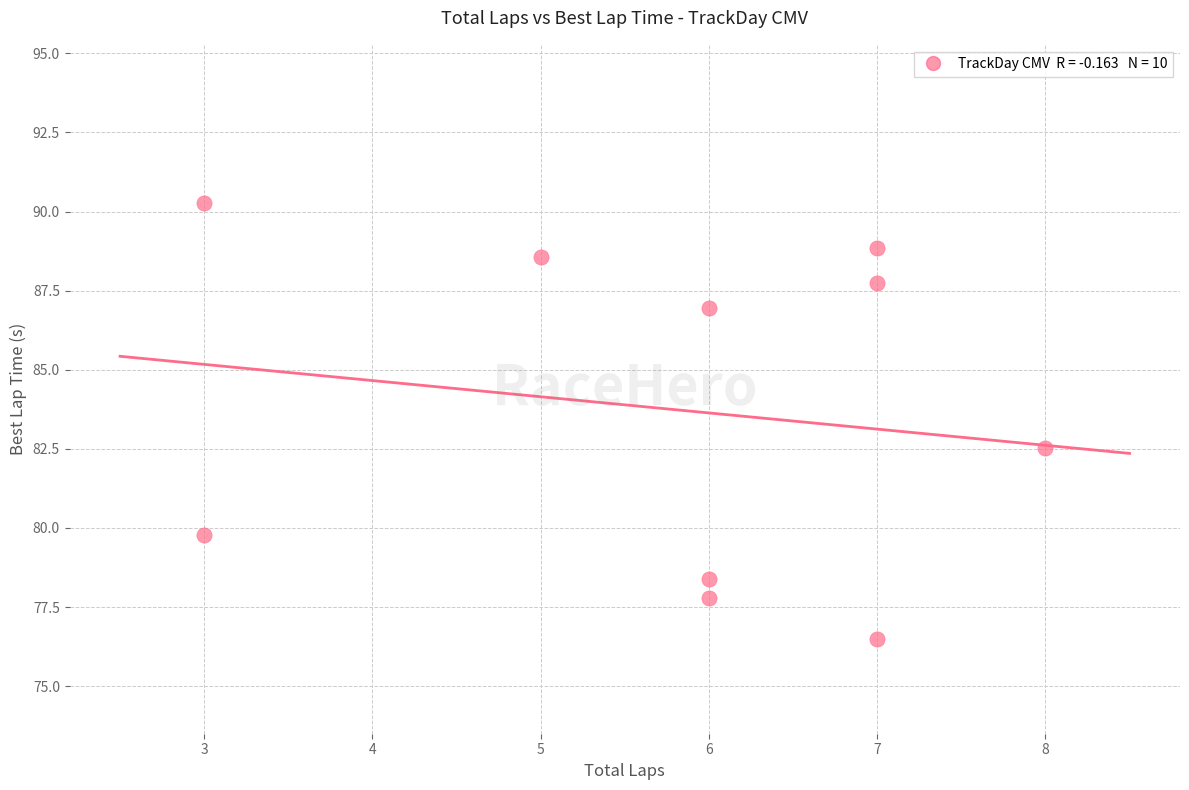

What Y value in the scatter plot is closest to 83?

82.5